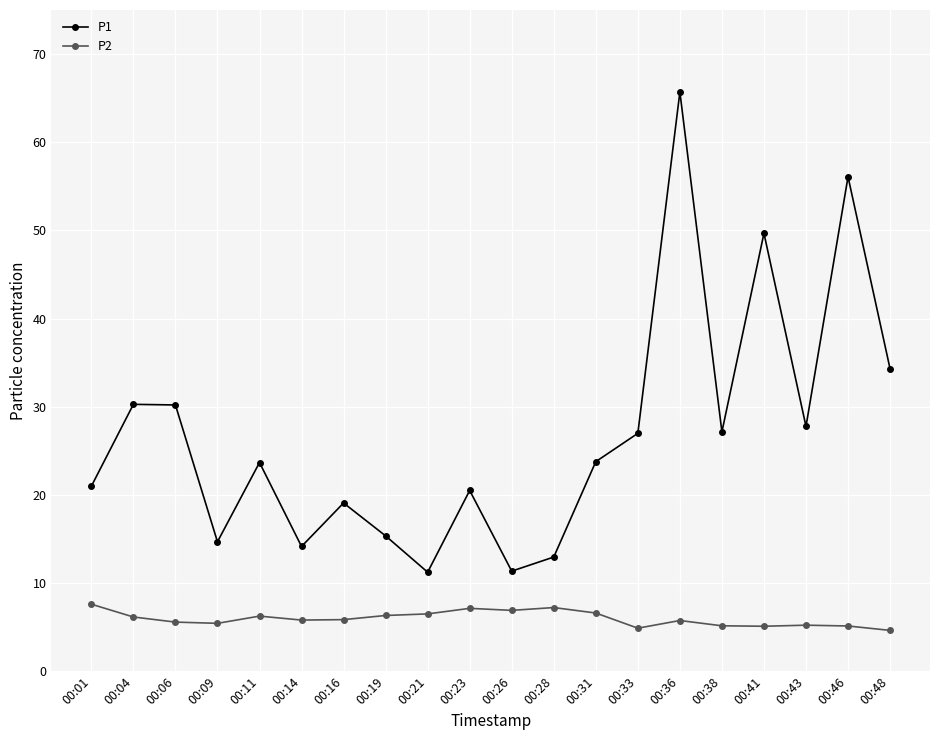

What is the sum of the P2 values at 00:46 and 00:31?

11.7